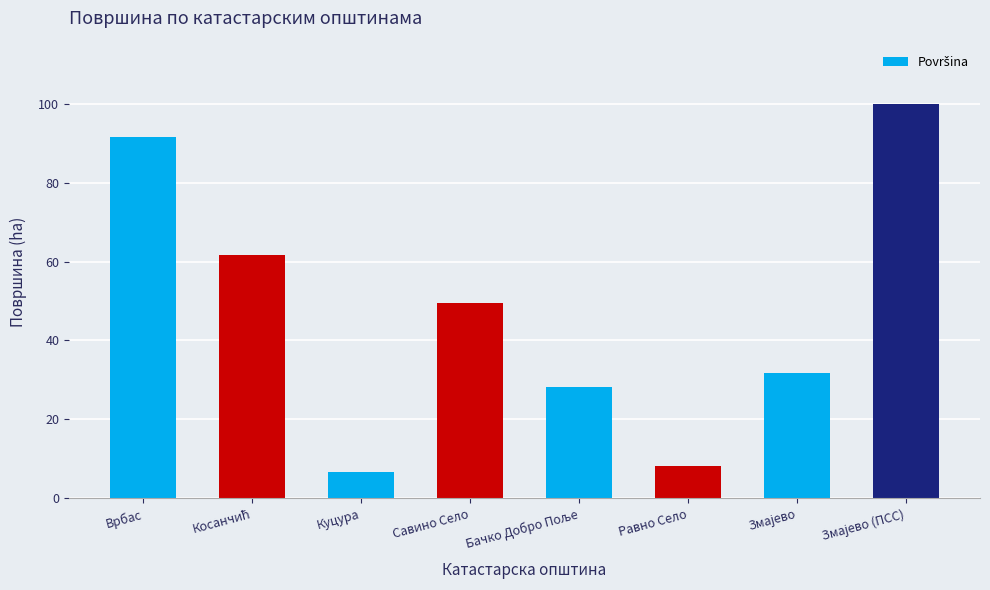

The value at Савино Село is 49.4. True or false?

True